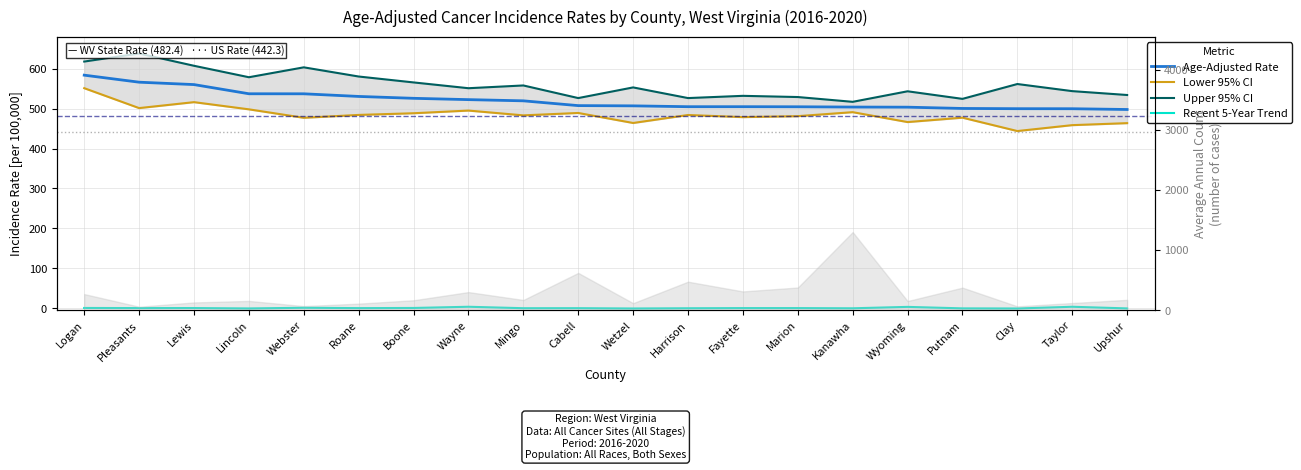

Which has a higher value, Kanawha or Wyoming?

Kanawha